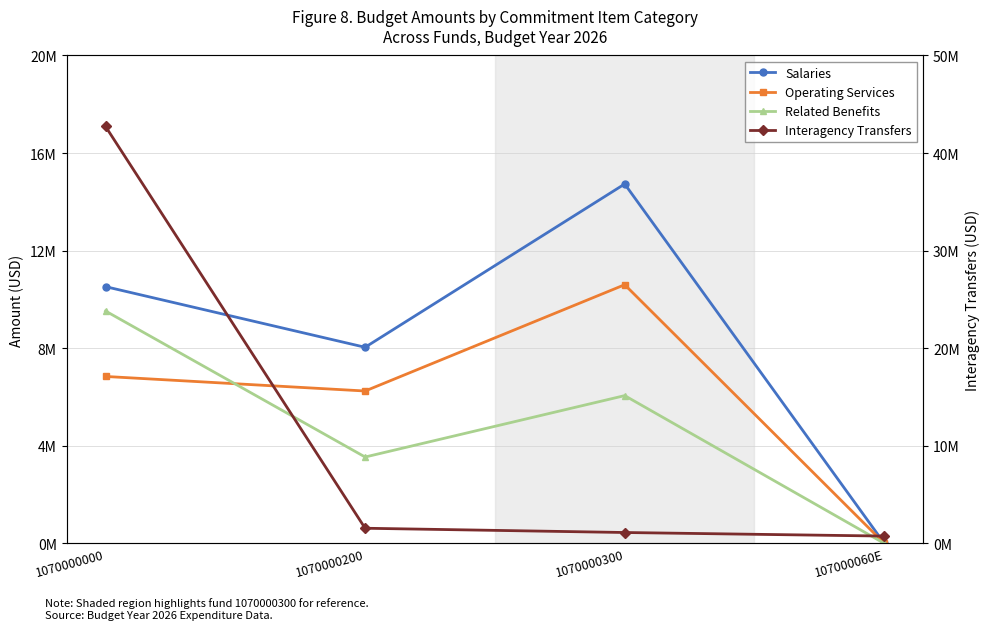

In Related Benefits, how many points are lower than both neighbors (excluding endpoints)?

1